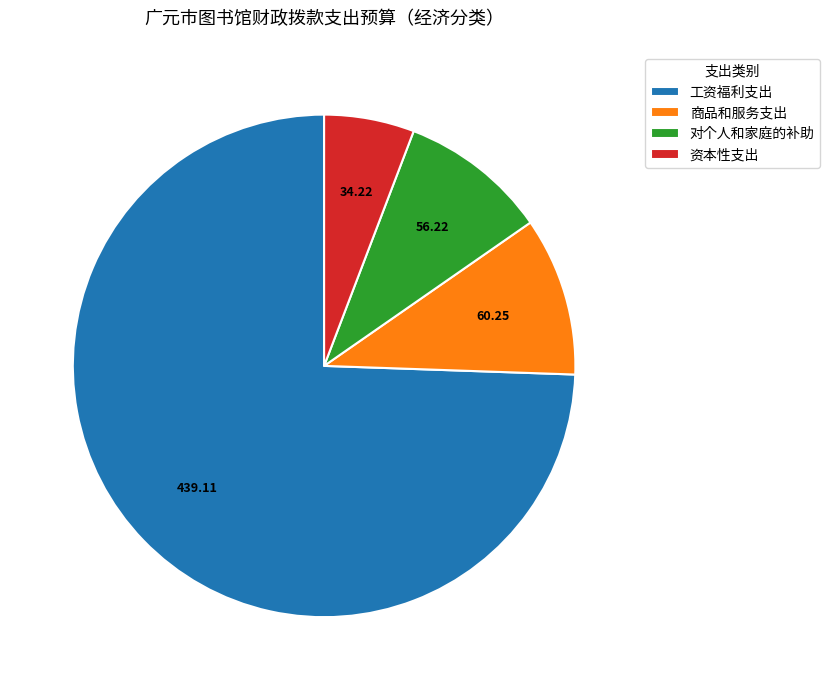

Which slice represents more than half of the pie?

工资福利支出